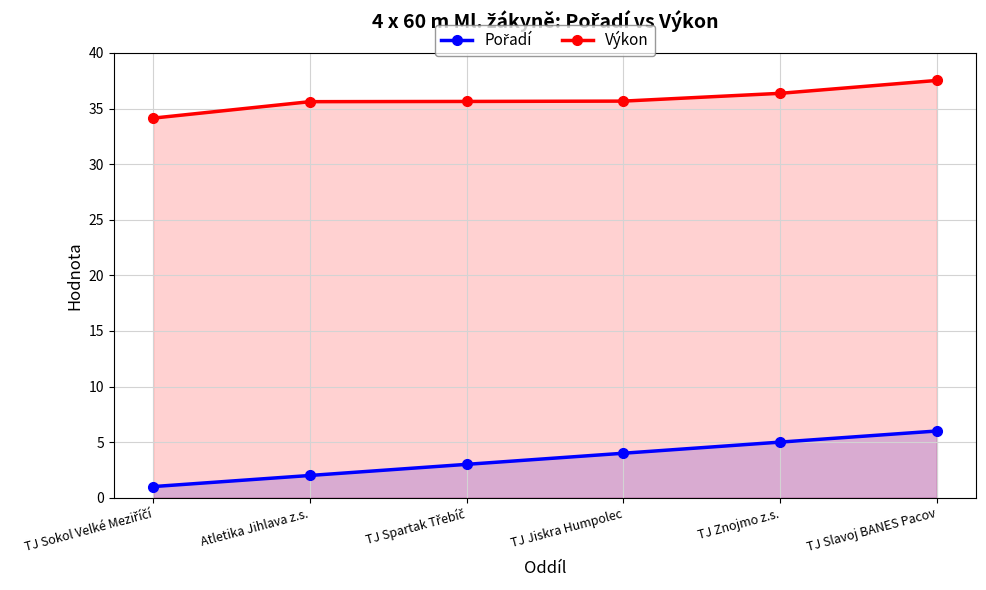

Does the chart display data point markers on the line(s)?

Yes